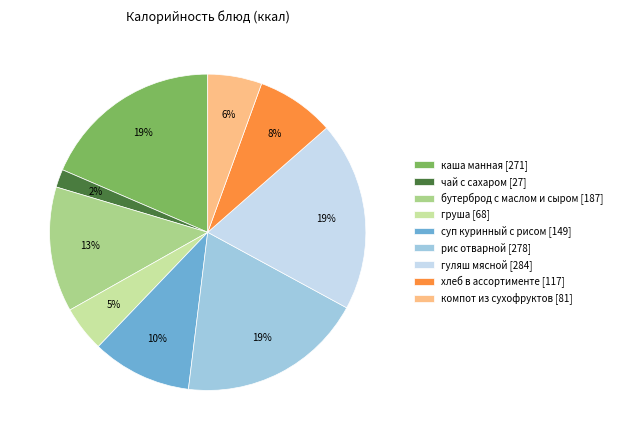

To the nearest percent, what percentage of the pie is каша манная?

19%